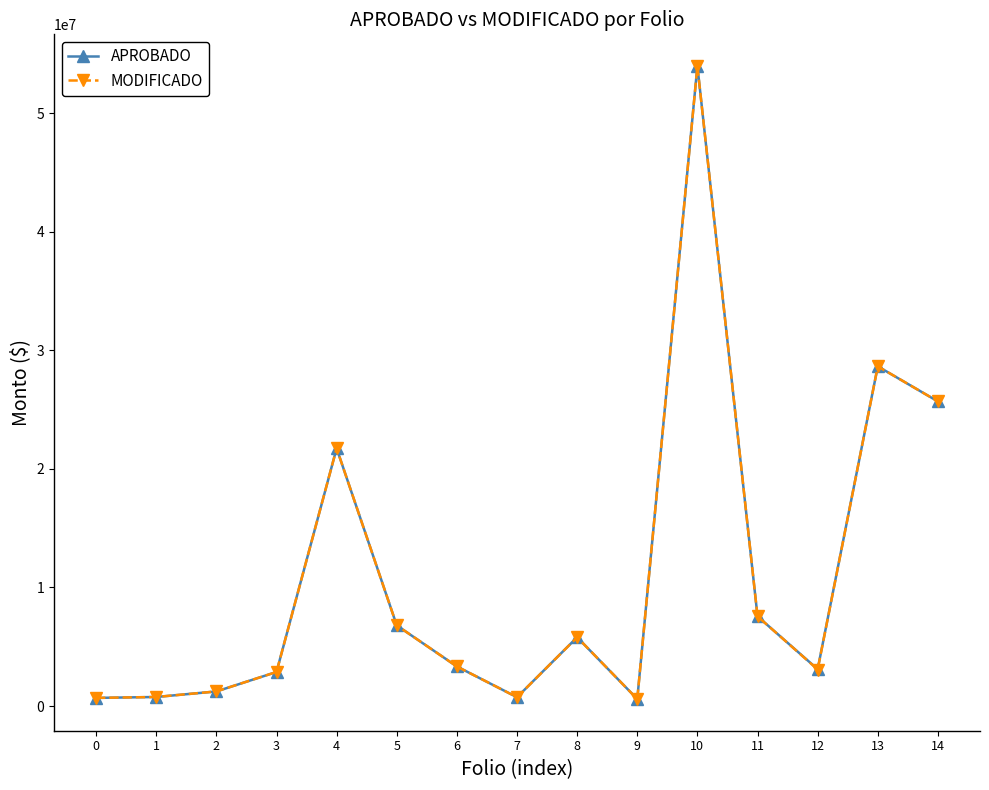

True or false: MODIFICADO has more than 1 interior local peaks.

True